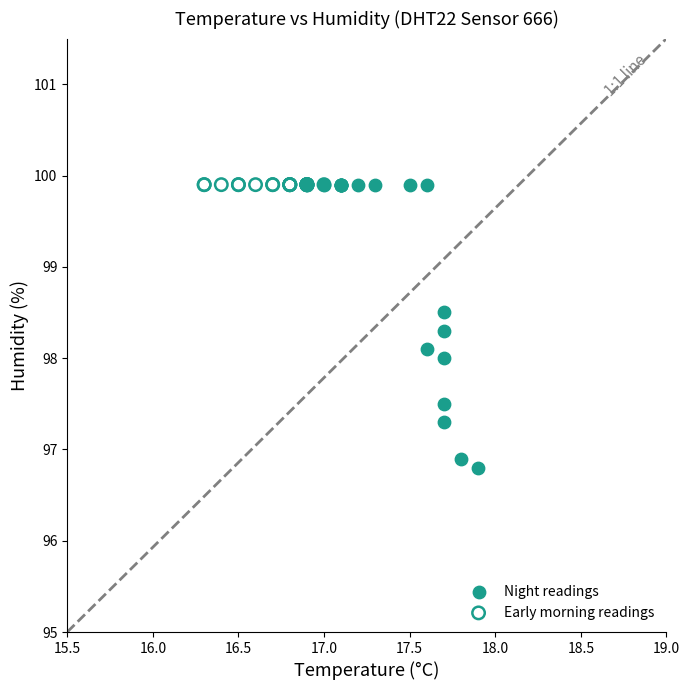

Which series reaches the minimum Y coordinate?

Night readings